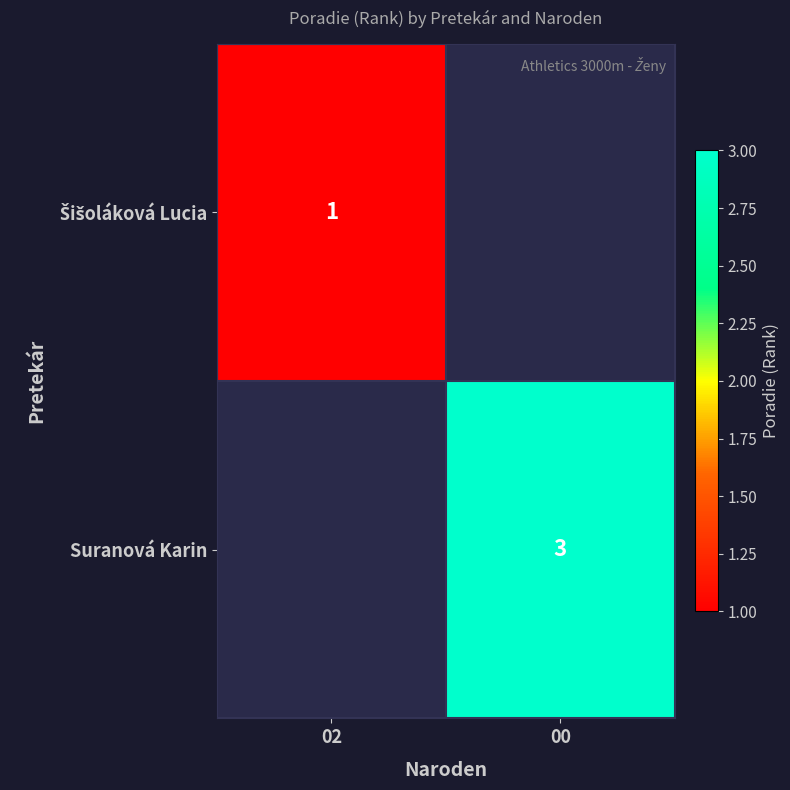

True or false: Suranová Karin has a value of 5 at 00.

False